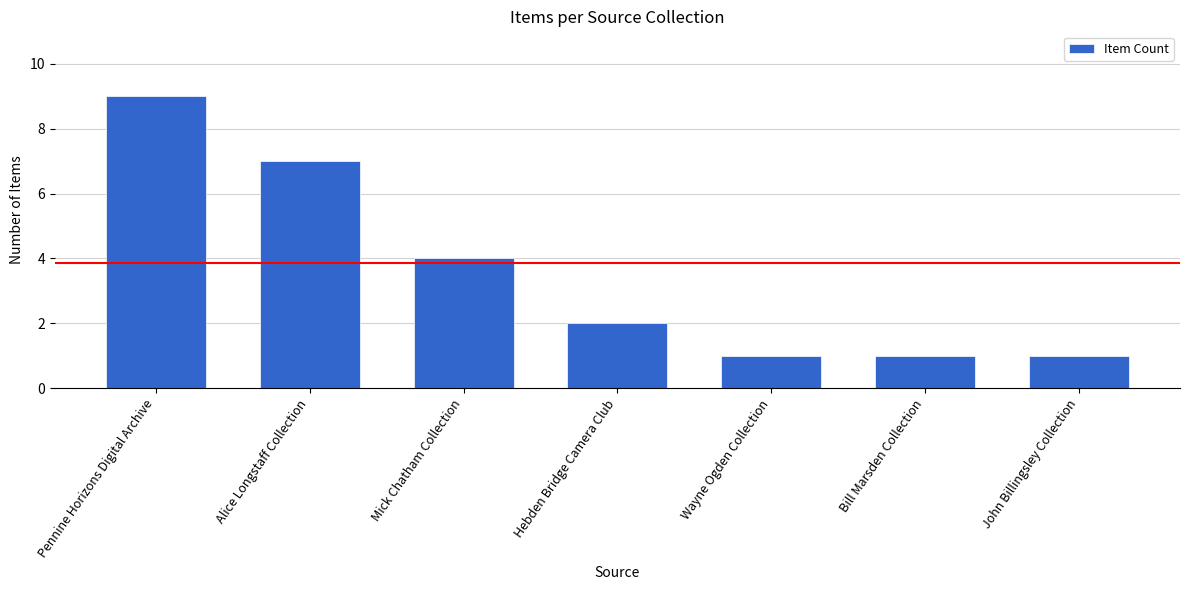

What is the difference between the values at Hebden Bridge Camera Club and Wayne Ogden Collection?

1